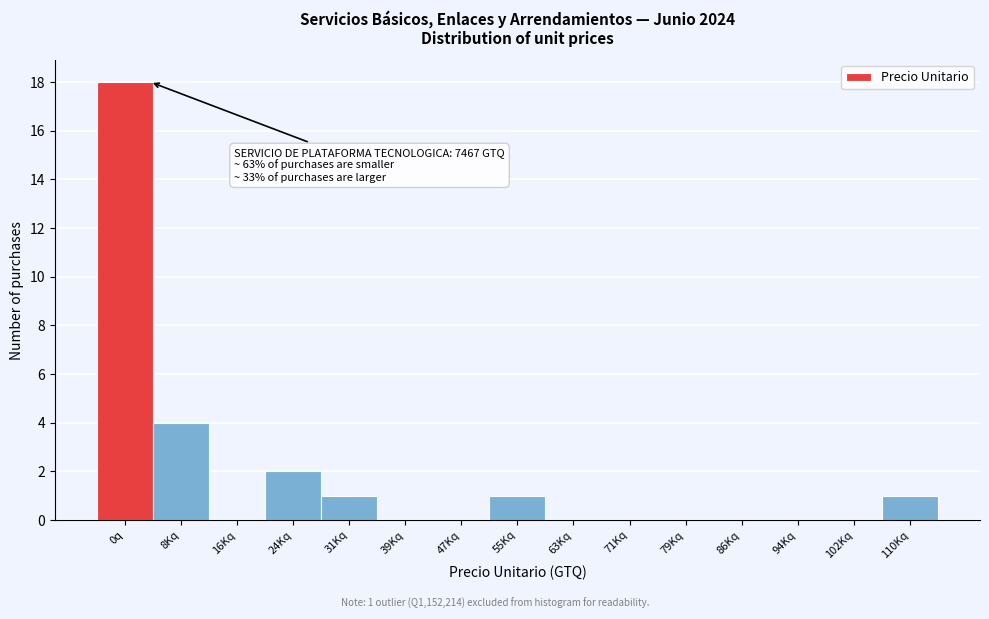

Reading left to right, what are all the values shown in this chart?

0q=18	8Kq=4	16Kq=0	24Kq=2	31Kq=1	39Kq=0	47Kq=0	55Kq=1	63Kq=0	71Kq=0	79Kq=0	86Kq=0	94Kq=0	102Kq=0	110Kq=1